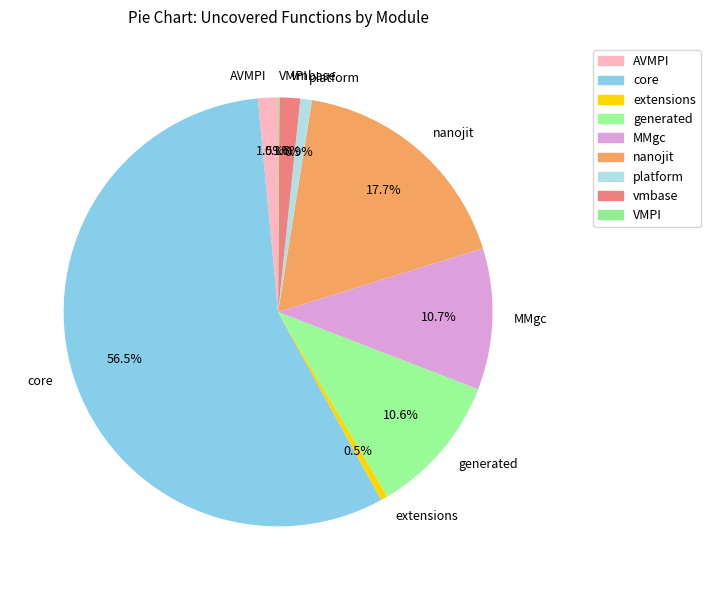

What percentage is NOT represented by platform?

99.1%